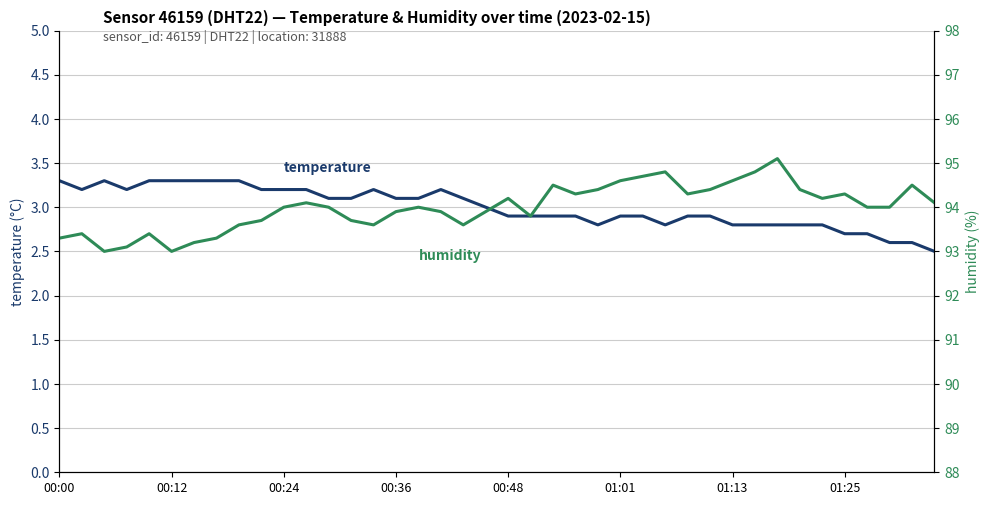

In temperature, how many points are higher than both neighbors (excluding endpoints)?

3